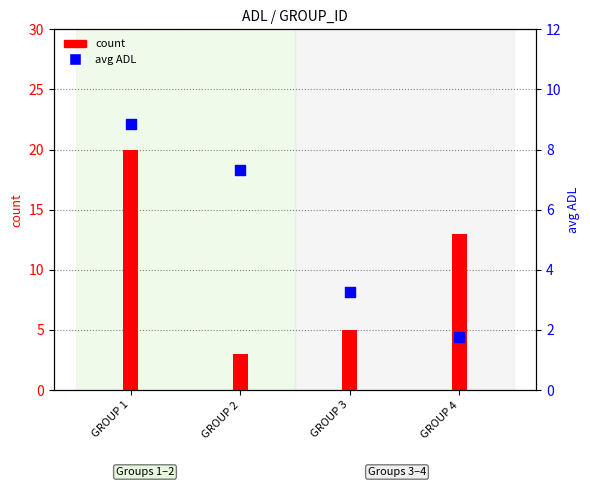

At which category is the sum across all series the highest?

GROUP 1